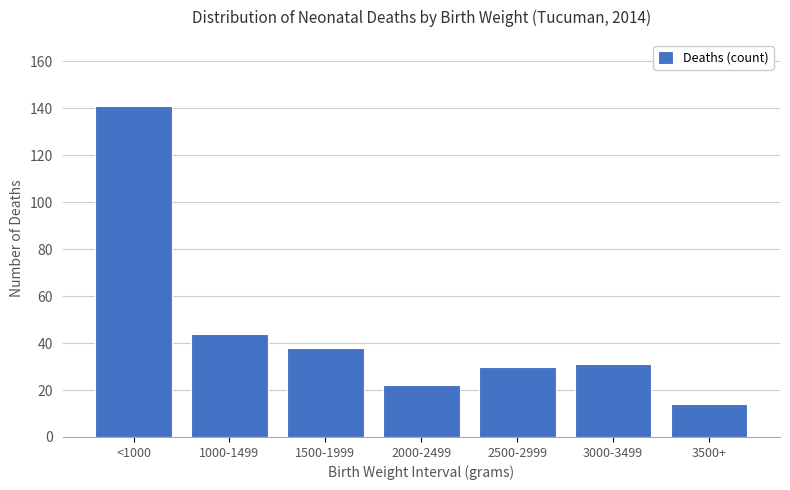

Reading left to right, extract all data points from this chart.

<1000=141	1000-1499=44	1500-1999=38	2000-2499=22	2500-2999=30	3000-3499=31	3500+=14